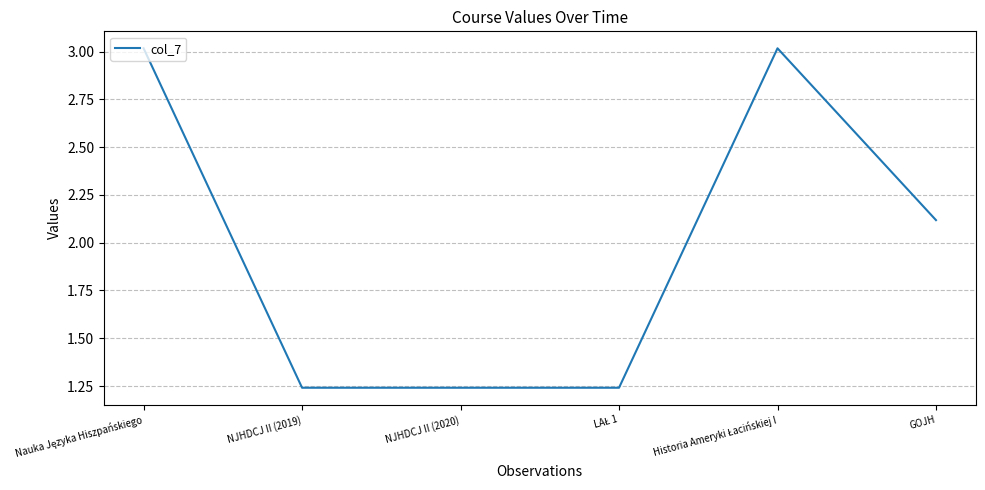

What position from the left is GOJH?

6